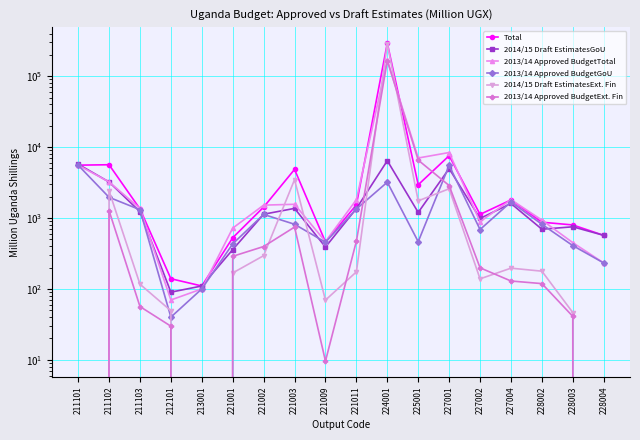

How many intersections are there between 2014/15 Draft EstimatesGoU and Total?

1